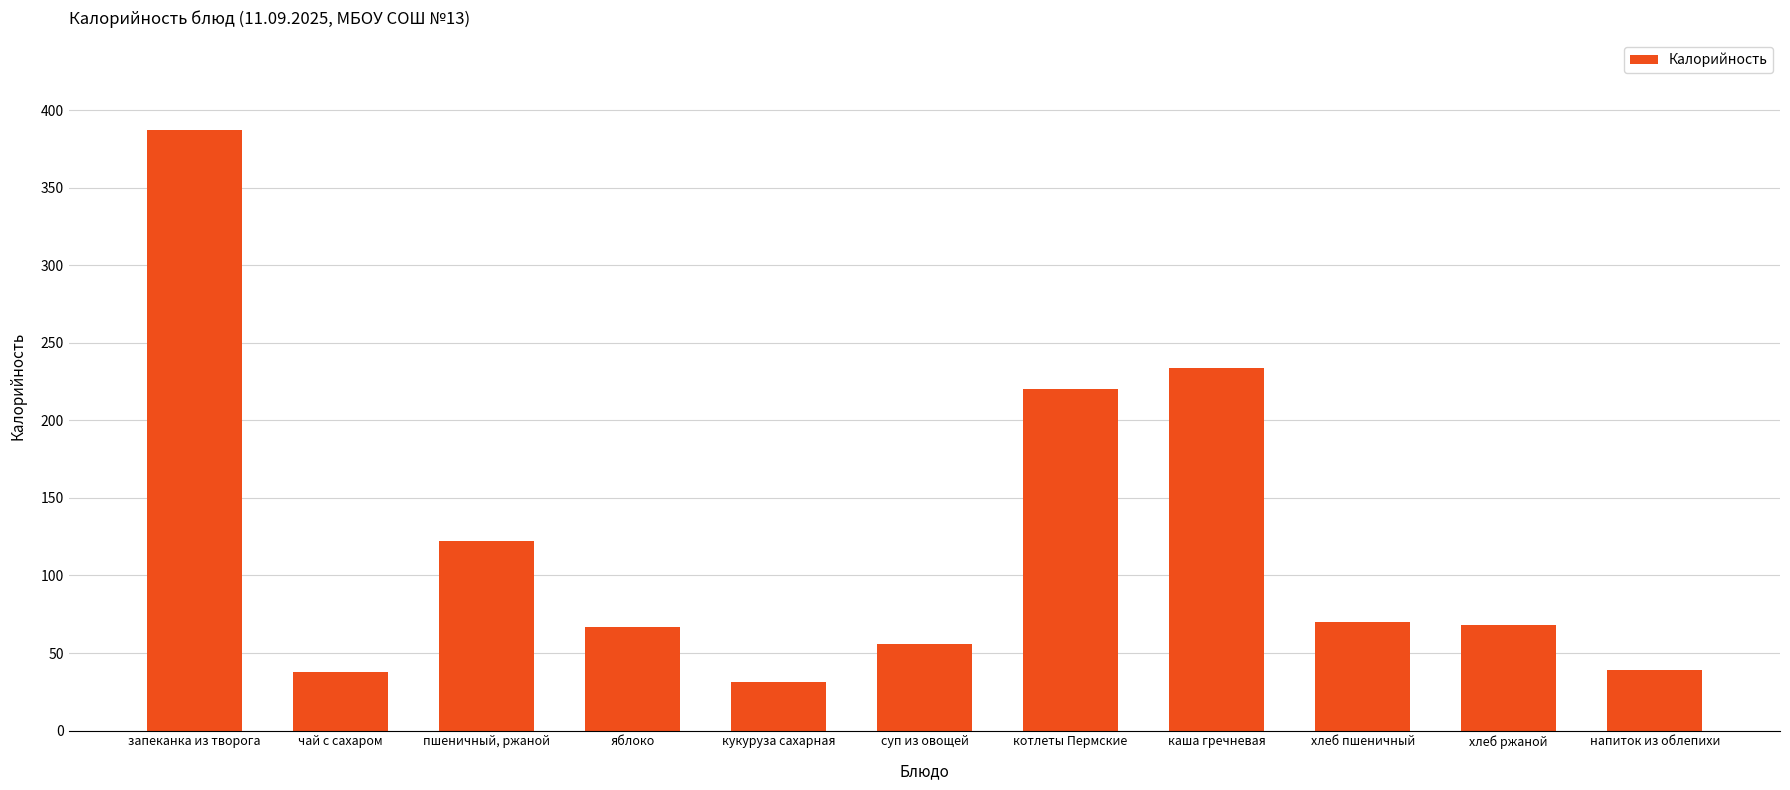

List the labels in order of value, smallest first.

кукуруза сахарная, чай с сахаром, напиток из облепихи, суп из овощей, яблоко, хлеб ржаной, хлеб пшеничный, пшеничный, ржаной, котлеты Пермские, каша гречневая, запеканка из творога